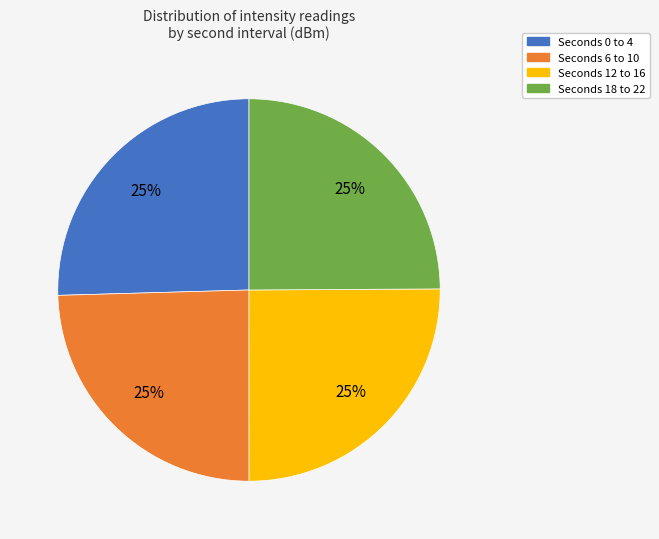

To the nearest percent, what is the average slice percentage?

25%